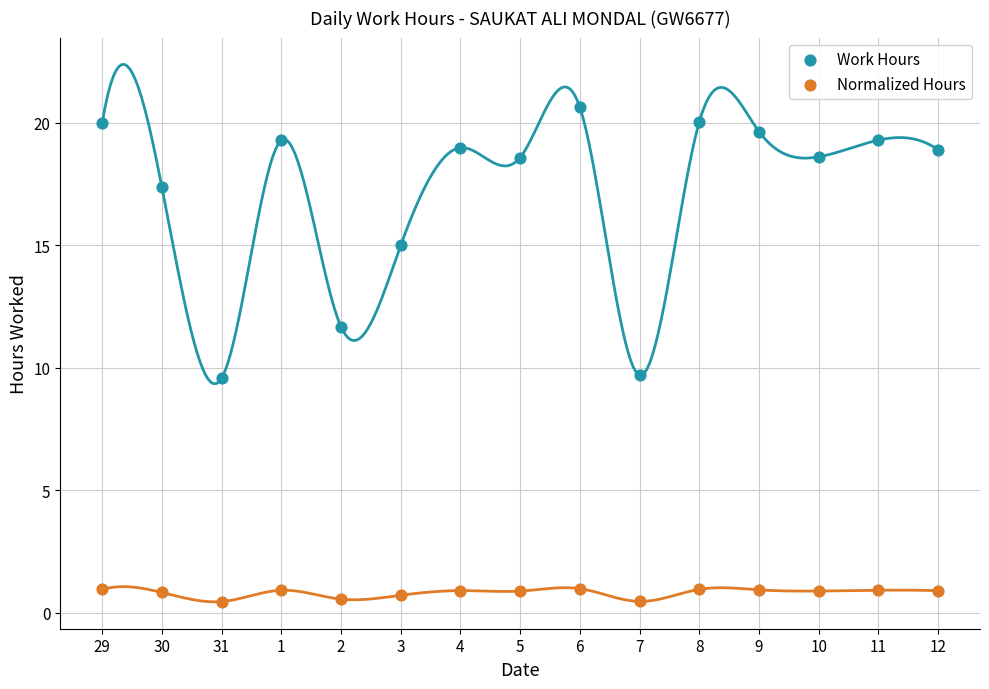

Which series has the largest Y range (max minus min)?

Work Hours